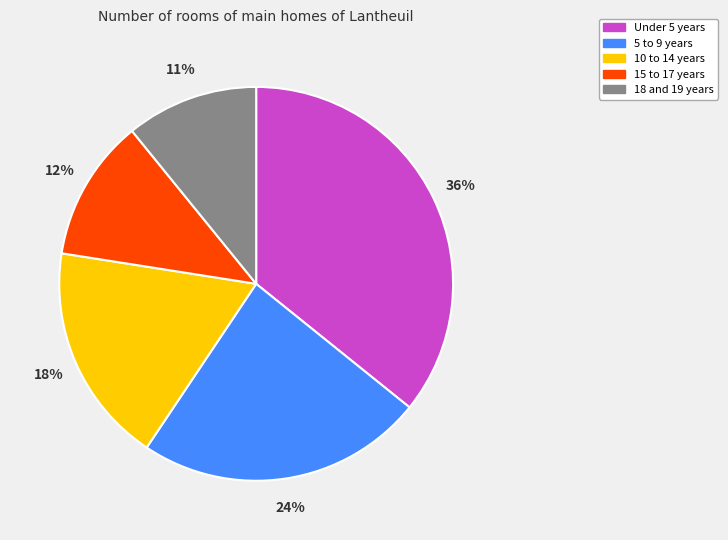

True or false: 18 and 19 years accounts for 18% of the total.

False